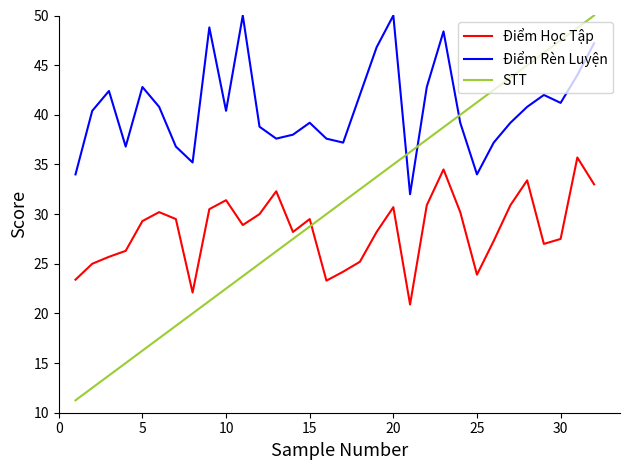

What is the lowest value of the Điểm Rèn Luyện series?

32.0